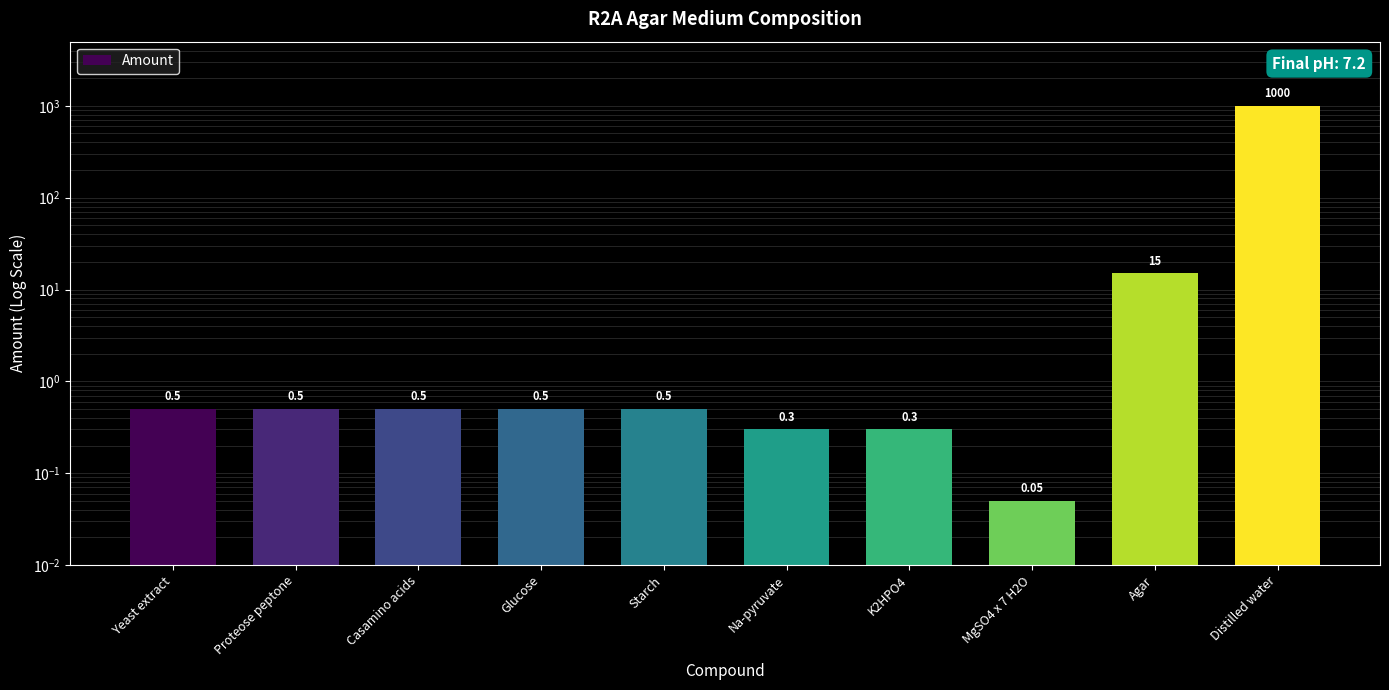

What is the sum of all values?

1018.1